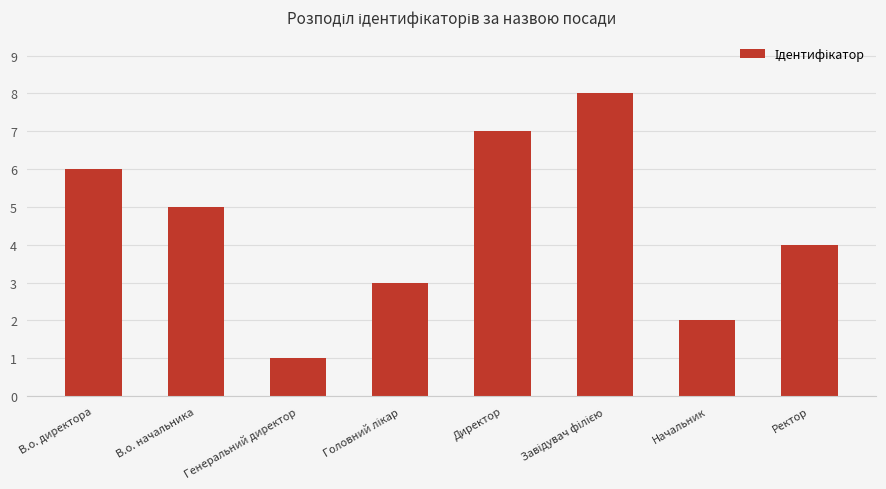

What is the difference between the maximum and minimum values?

7